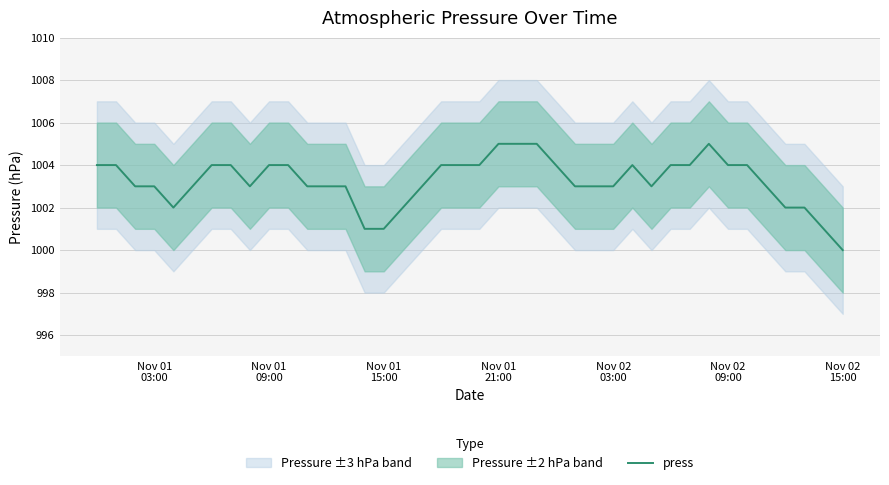

What is the minimum value for press?

1000